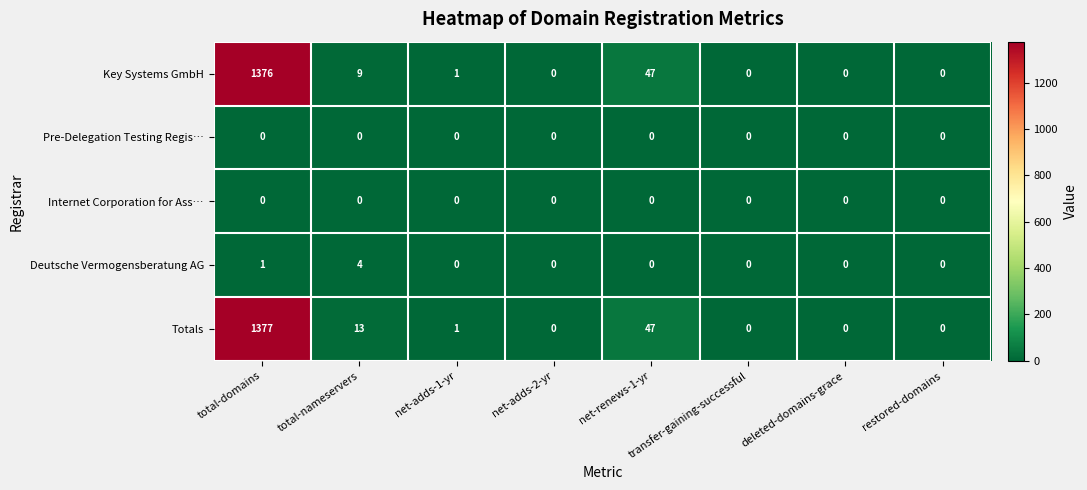

How many series are shown in this chart?

5